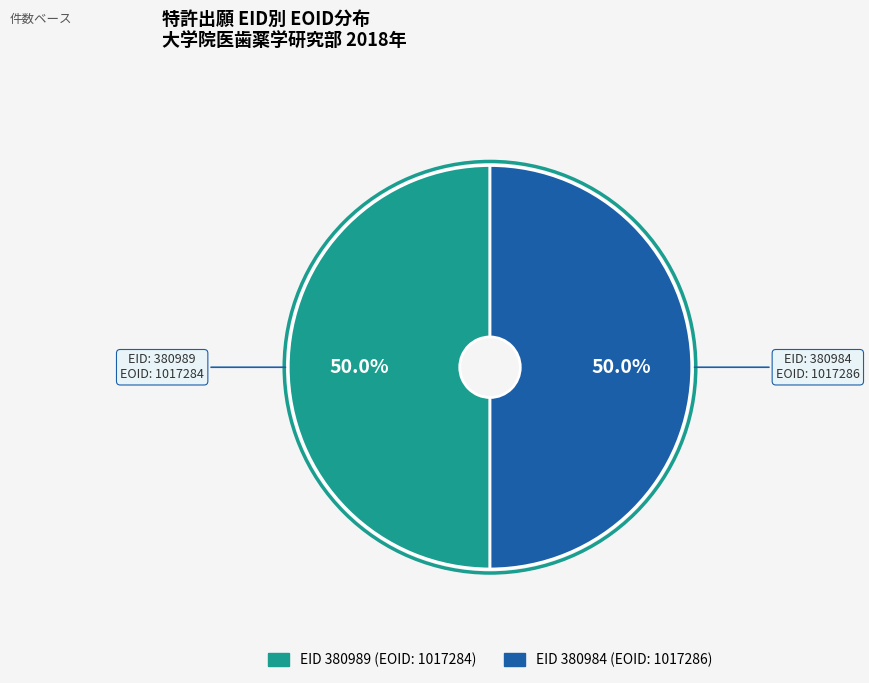

Count the number of slices in the pie.

2